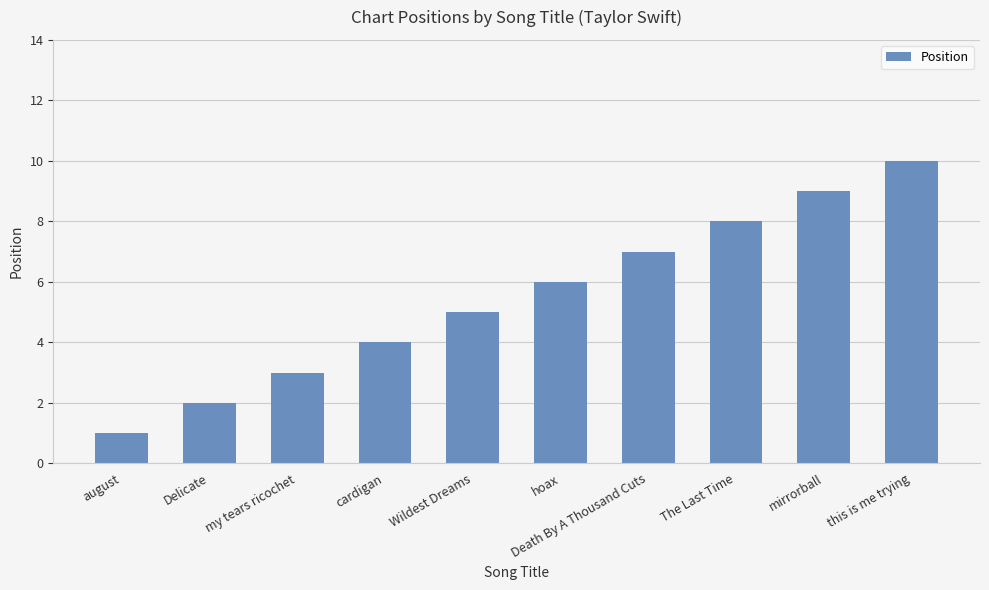

What is the change in value from my tears ricochet to hoax?

+3